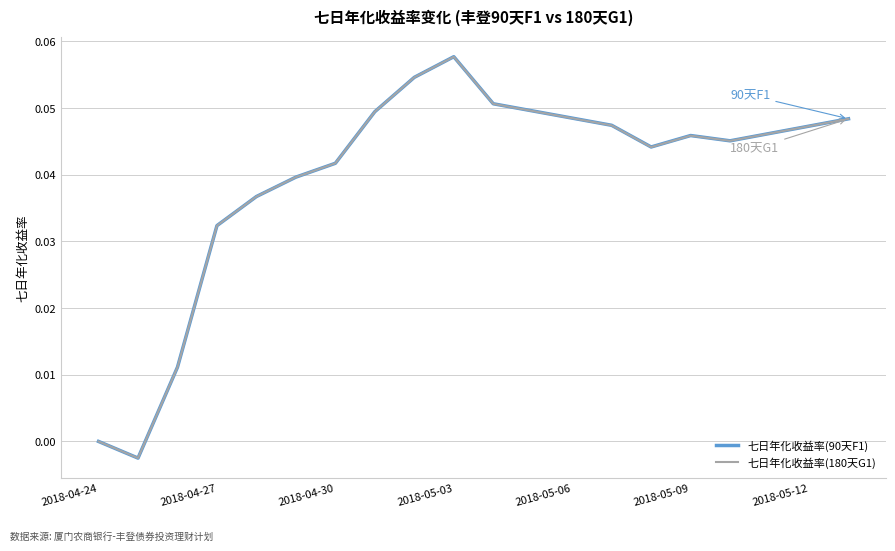

Which series changed the most between 2018-04-30 and 2018-05-12?

七日年化收益率(90天F1)